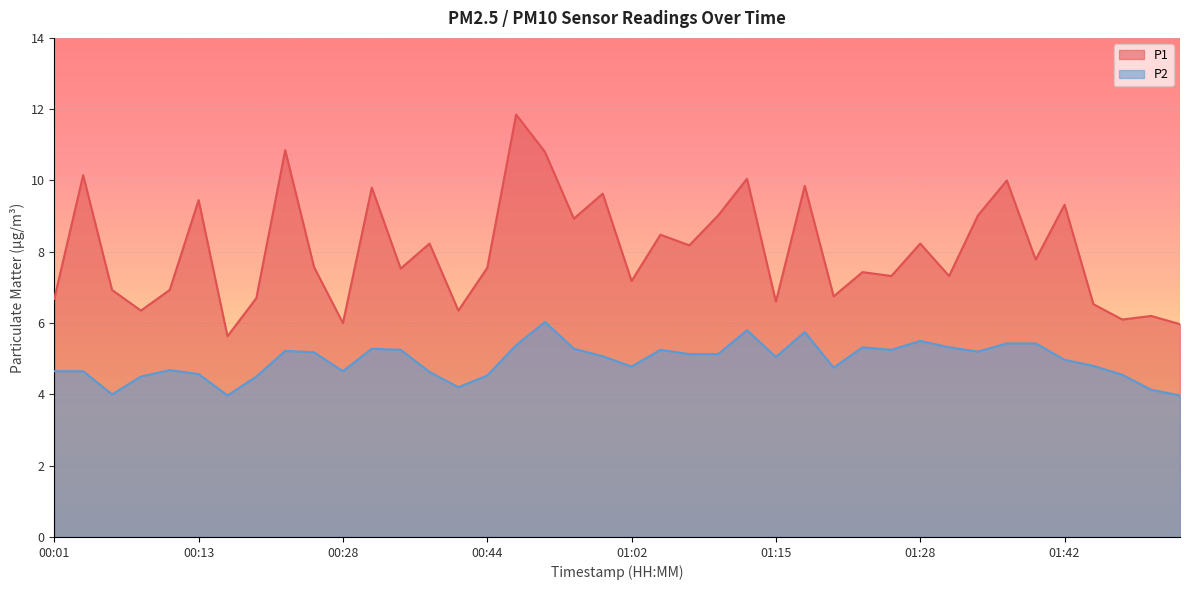

Which label corresponds to the smallest value in the chart?

00:18